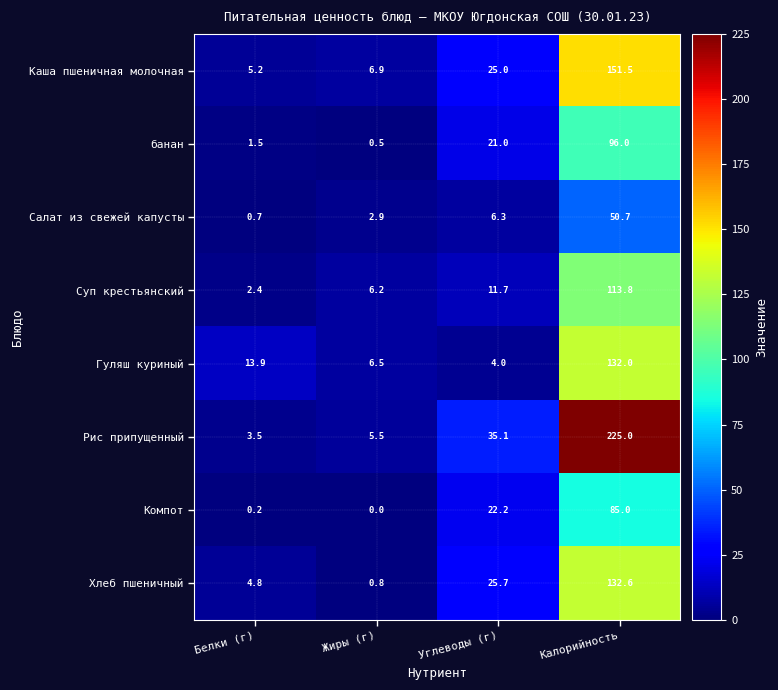

Between Белки (г) and Калорийность, which series saw the biggest shift?

Рис припущенный